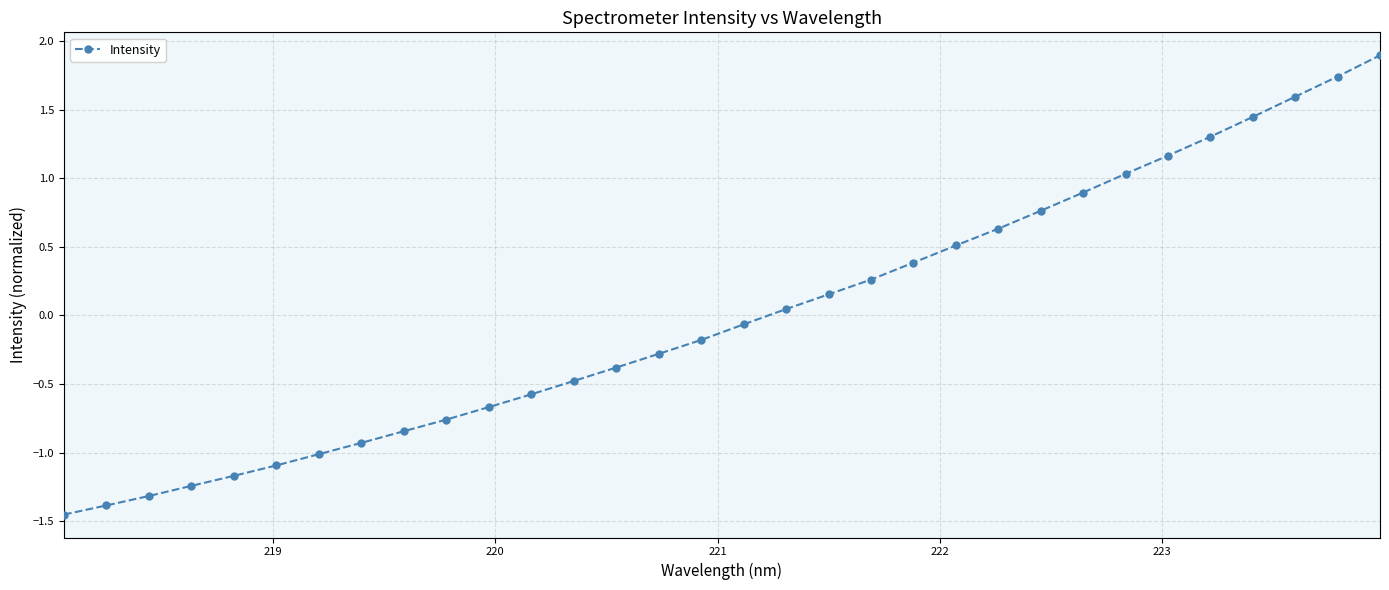

How many lines are shown in the chart?

1